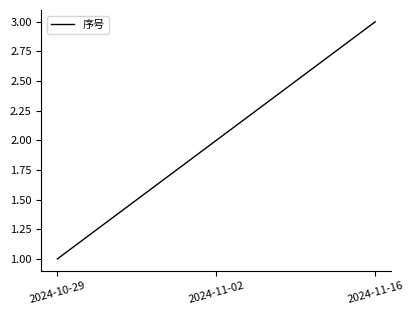

At which label is the value closest to 2?

2024-11-02